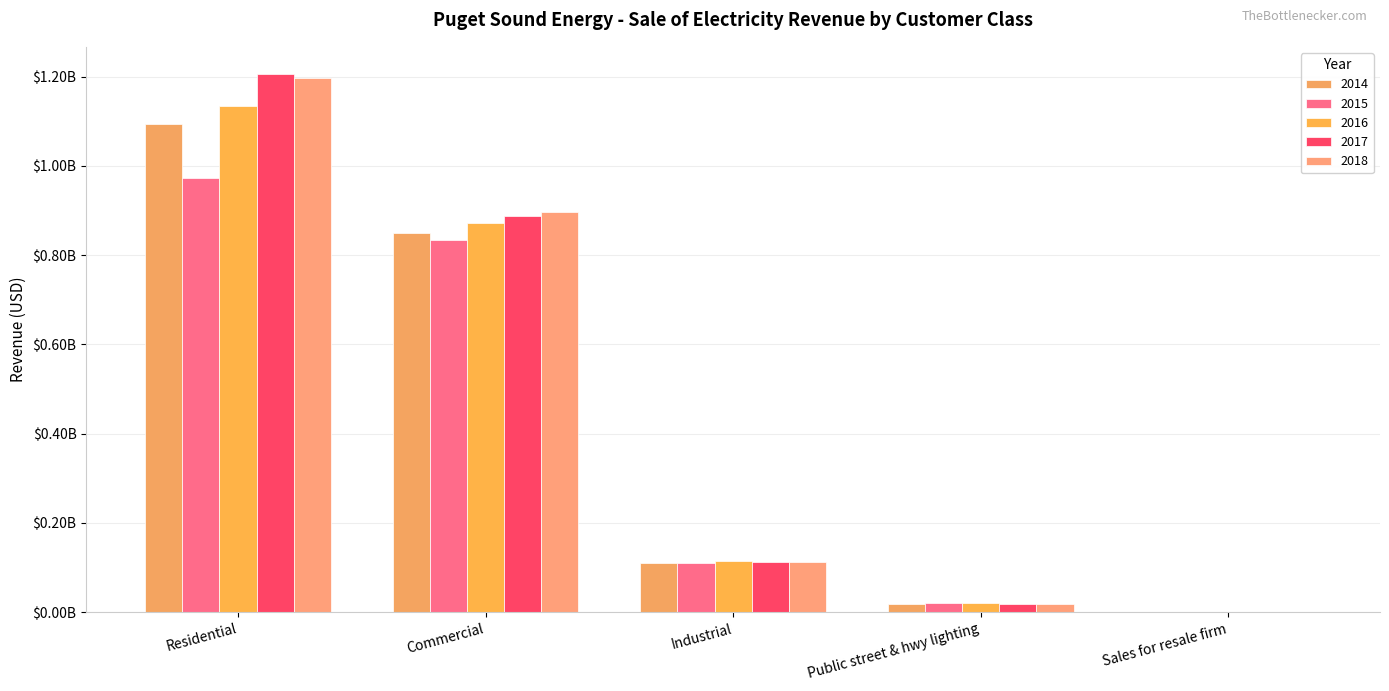

Which label corresponds to the largest value in the chart?

Residential